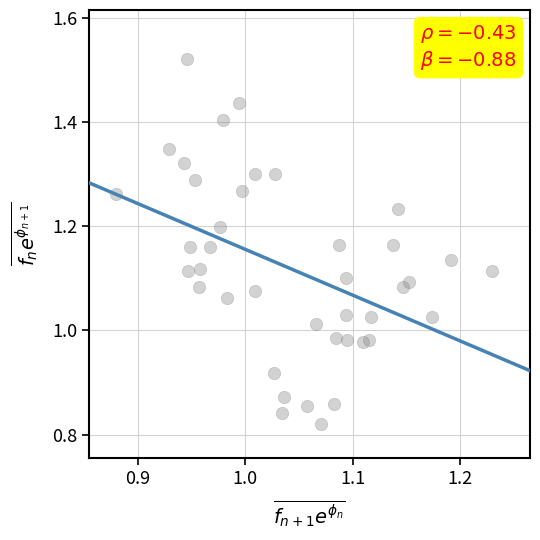

What is the range of Y values (max minus min)?

0.7